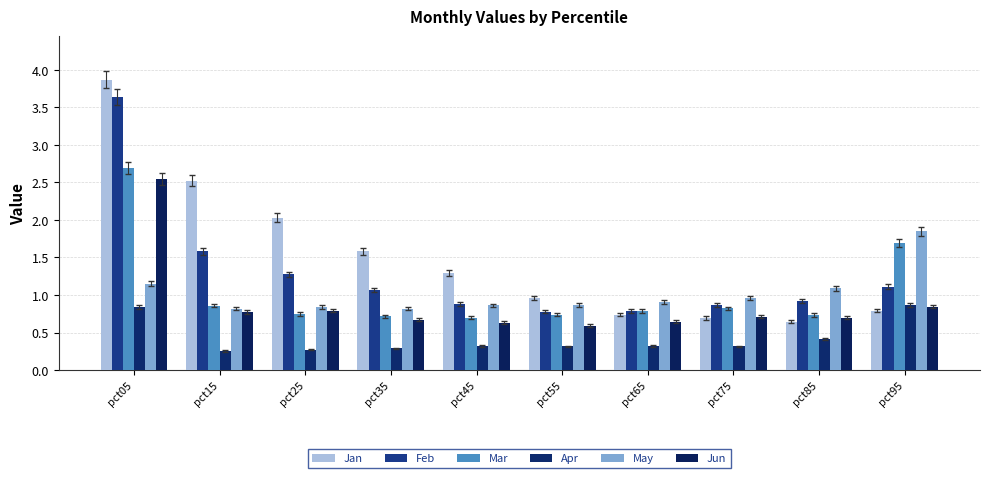

How many categories are shown in the chart?

10